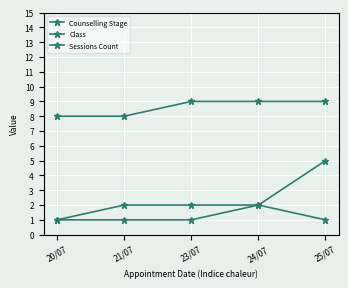

What is the difference between the highest and lowest values at 21/07?

7